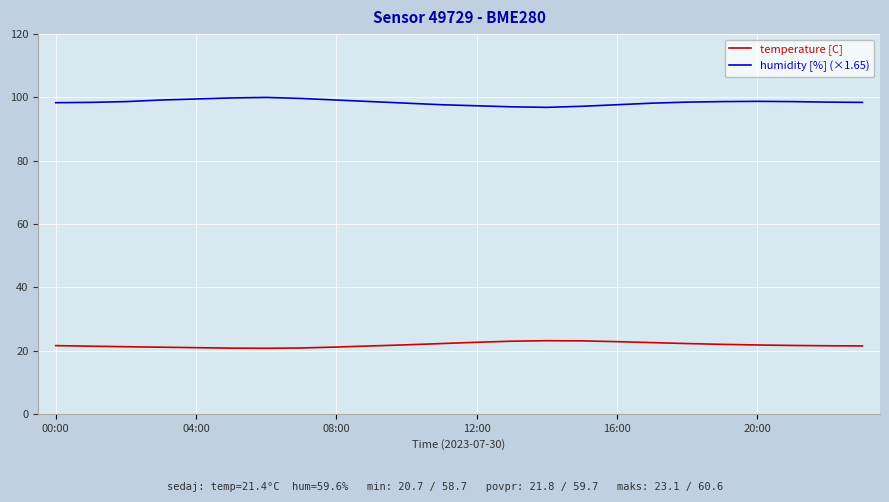

What is the difference between the maximum and minimum values in the temperature [C] series?

2.4